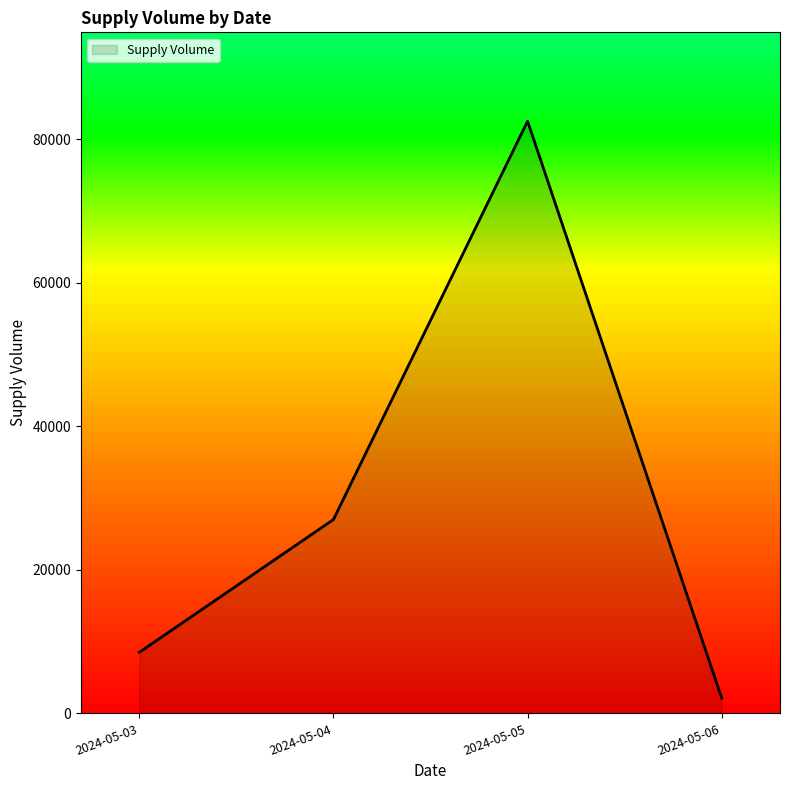

Rank the categories by value from highest to lowest.

2024-05-05, 2024-05-04, 2024-05-03, 2024-05-06